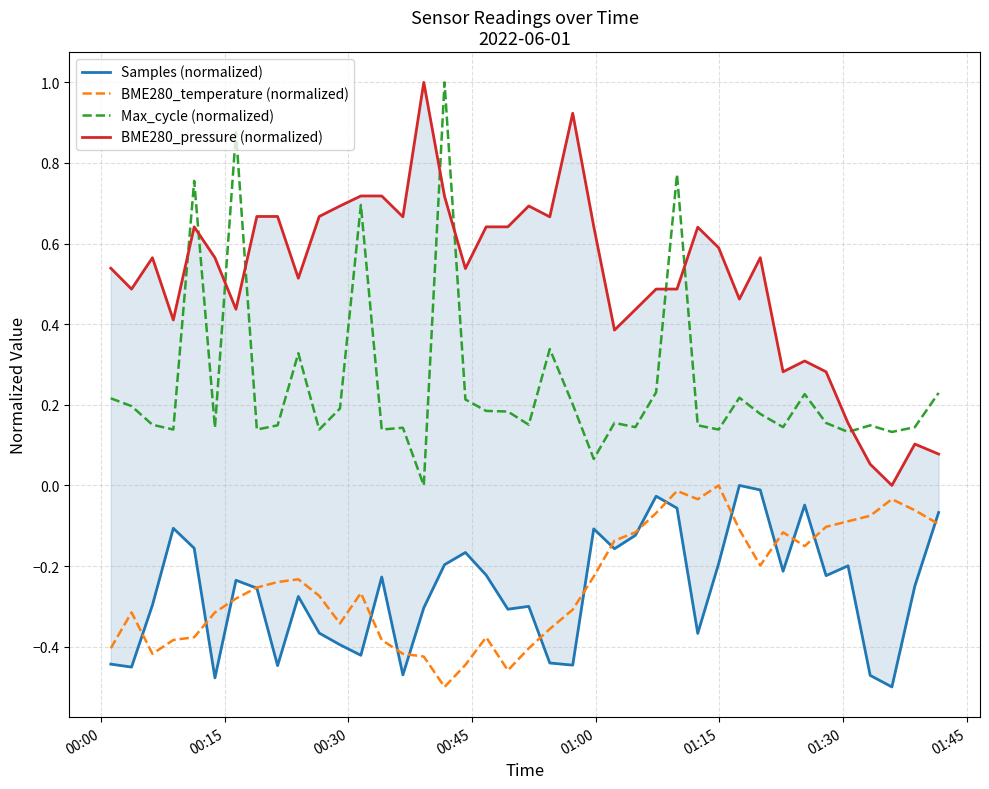

True or false: BME280_temperature (normalized) and Max_cycle (normalized) intersect in this chart.

False